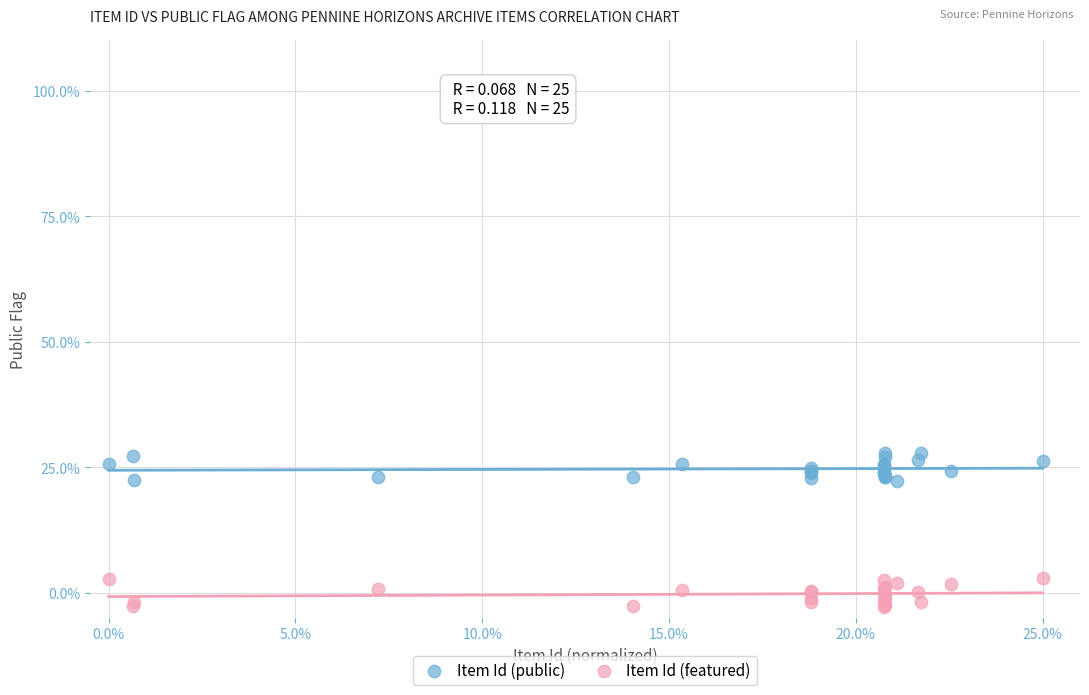

What are all the series names shown in the legend?

Item Id (public), Item Id (featured)